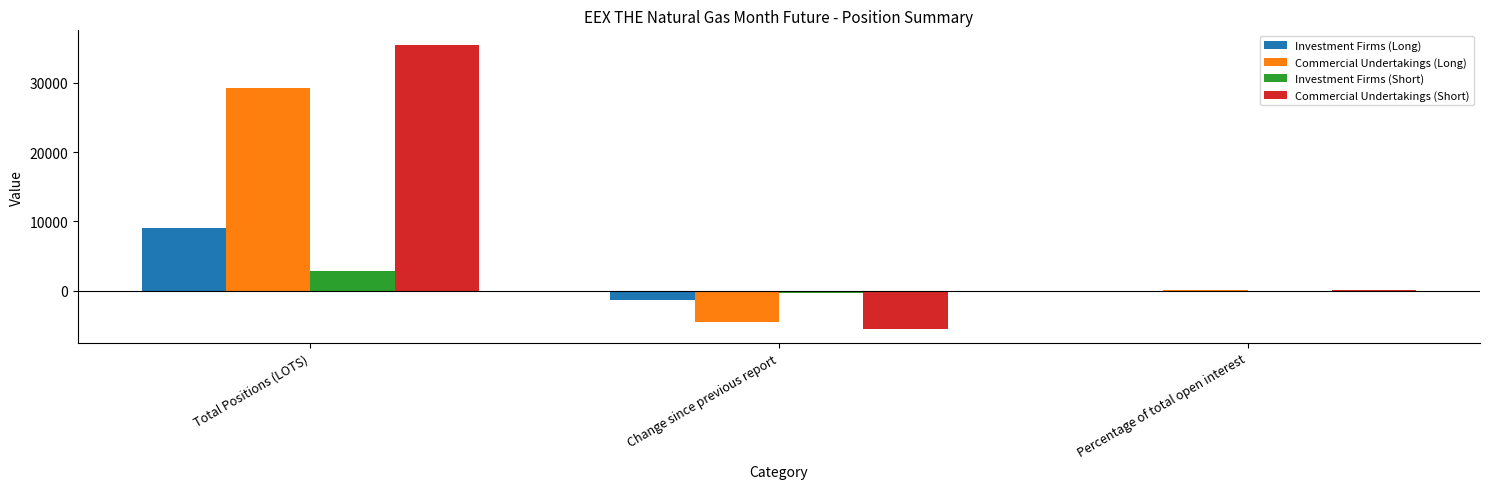

What is the total value across all series at Change since previous report?

-11559.0